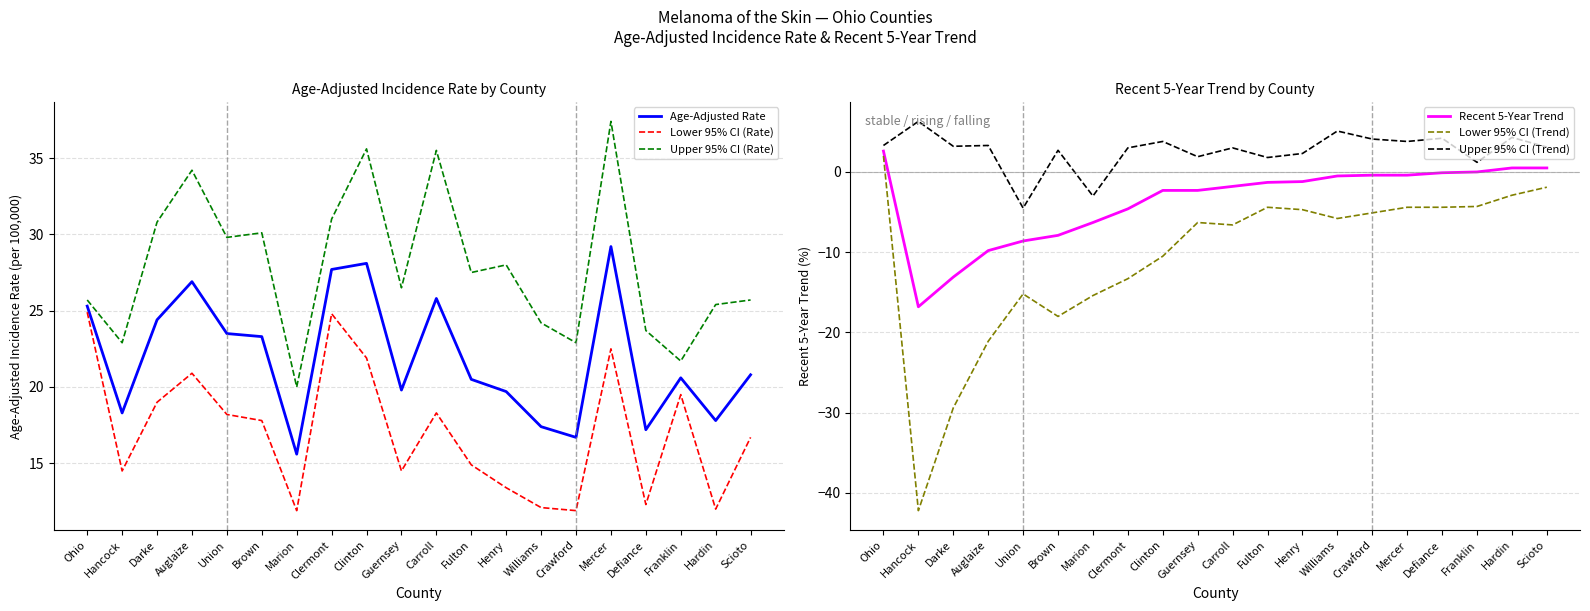

What is the approximate value of Upper 95% CI (Trend) at Auglaize?

3.3